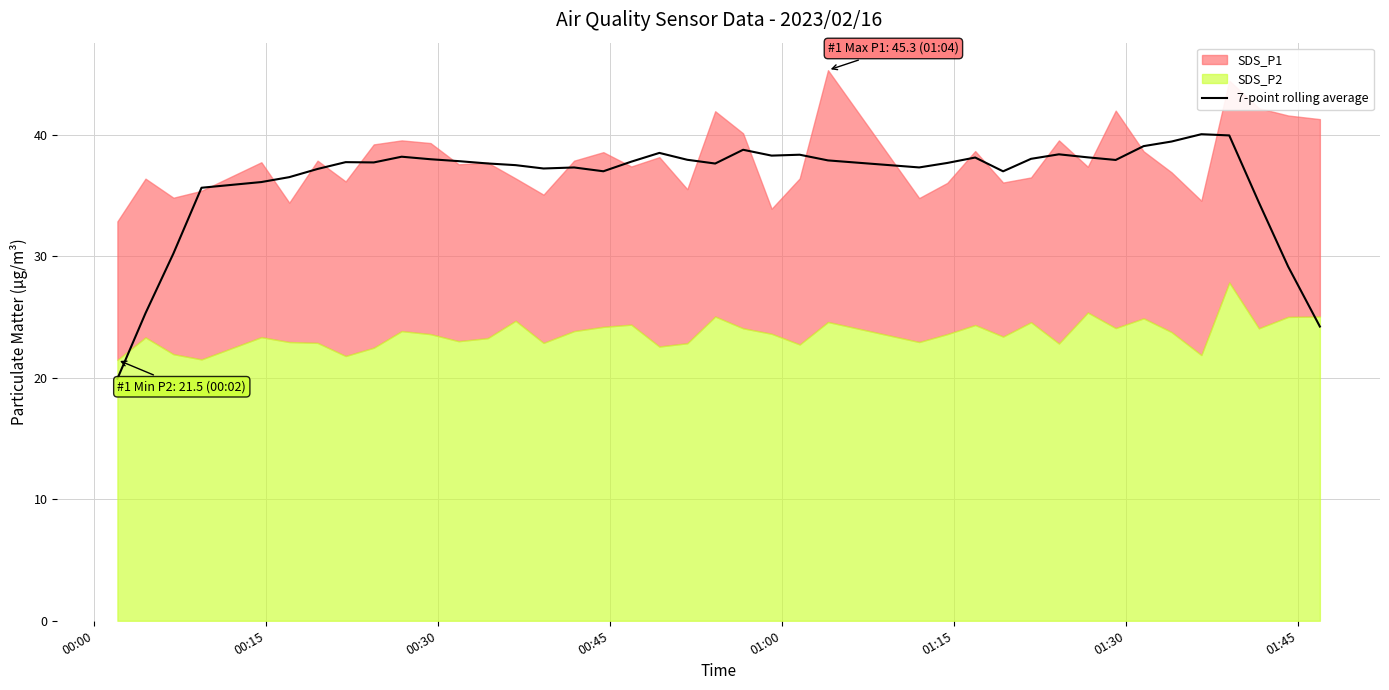

True or false: there are more than 2 points higher than both neighbors.

True